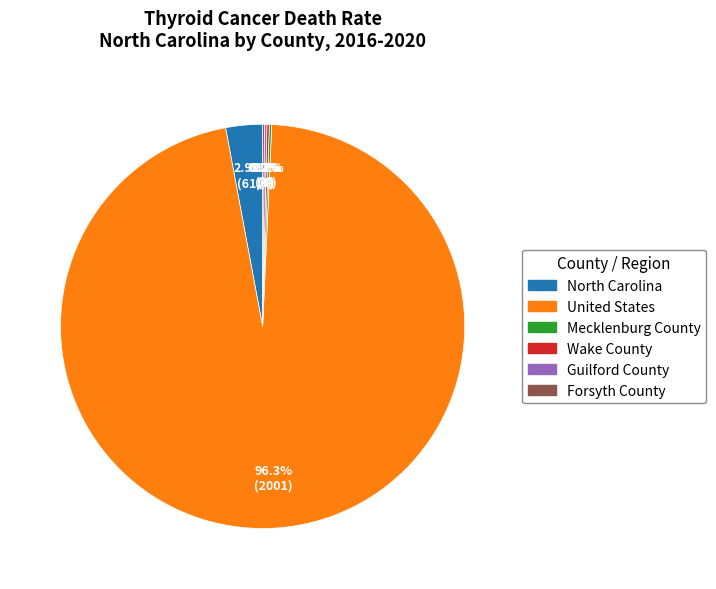

To the nearest percent, what is the average slice percentage?

17%